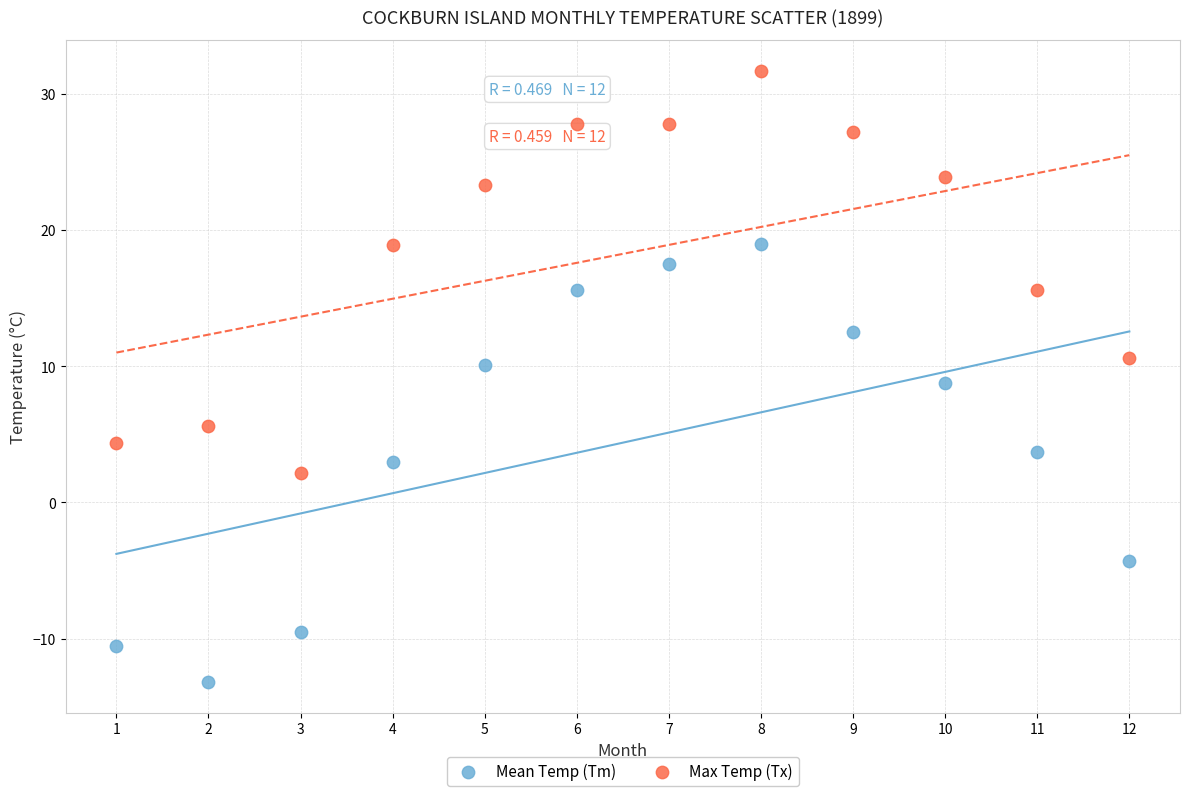

Which series contains the lowest Y value?

Mean Temp (Tm)